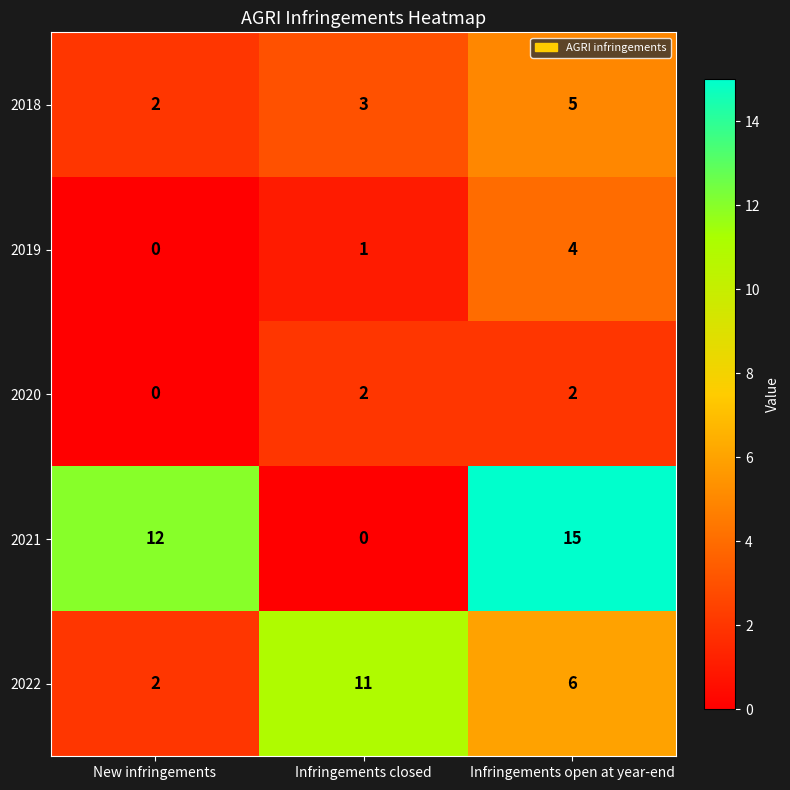

How many 2020 values are between 0 and 2?

3